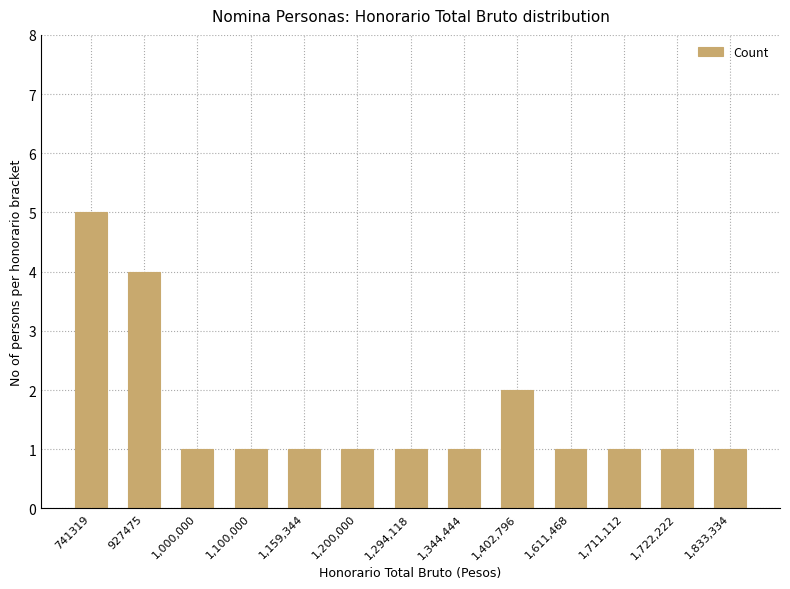

What position from the left is 1,200,000?

6